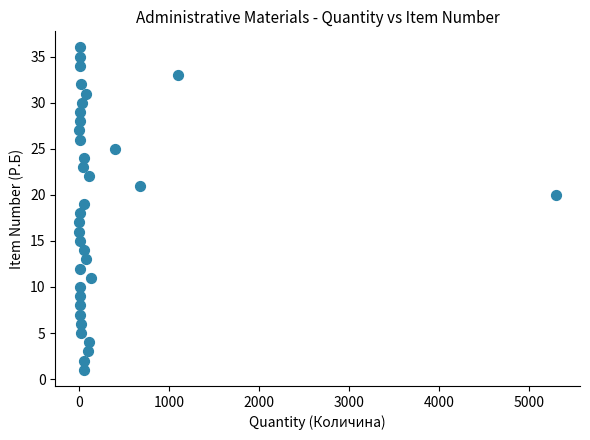

What is the range of X values (max minus min)?

5299